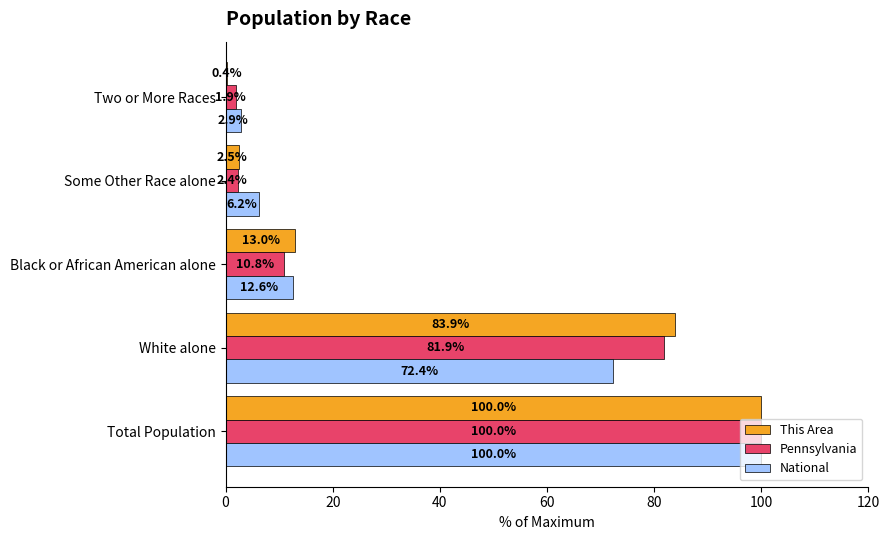

At which category is the sum across all series the highest?

Total Population